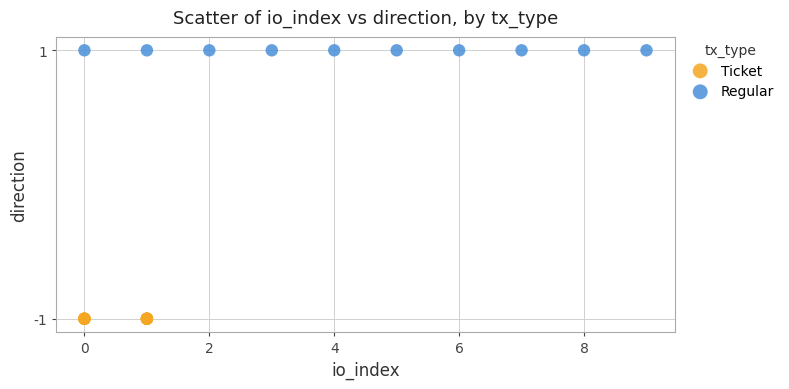

Which series reaches the maximum Y coordinate?

Regular